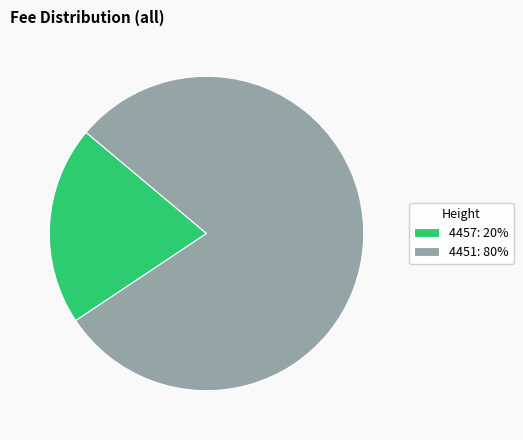

Rank the categories by value from highest to lowest.

4451, 4457